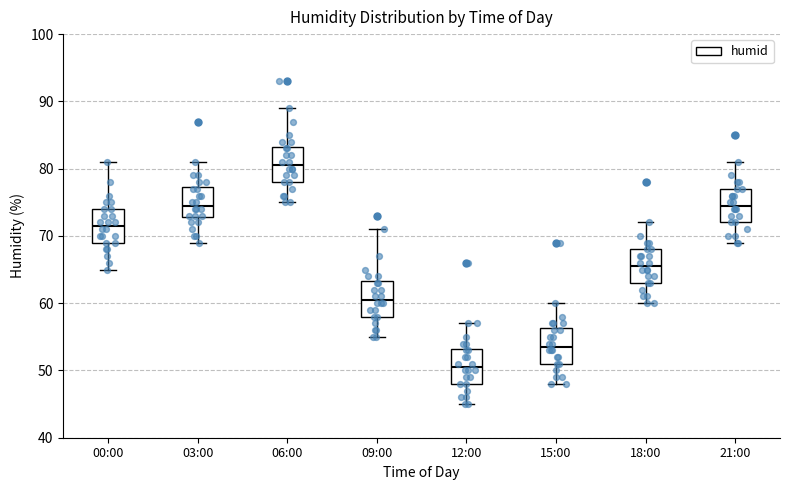

Reading left to right, transcribe this box plot: for each box, give where its median line is, the range the box spans, and where its two whiskers end, as read against the y-axis. The values are not printed on the chart, so give them approximately, as read against the axis.

00:00: median 72, box 69 to 74, whiskers 65 to 81
03:00: median 75, box 73 to 77, whiskers 69 to 81
06:00: median 81, box 78 to 83, whiskers 75 to 89
09:00: median 61, box 58 to 63, whiskers 55 to 71
12:00: median 51, box 48 to 53, whiskers 45 to 57
15:00: median 54, box 51 to 56, whiskers 48 to 60
18:00: median 66, box 63 to 68, whiskers 60 to 72
21:00: median 75, box 72 to 77, whiskers 69 to 81